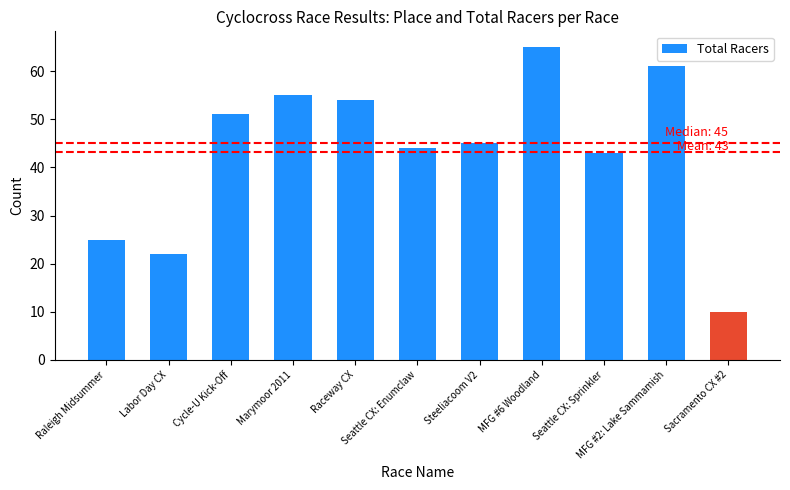

What is the sum of the values at Labor Day CX and MFG #2: Lake Sammamish?

83